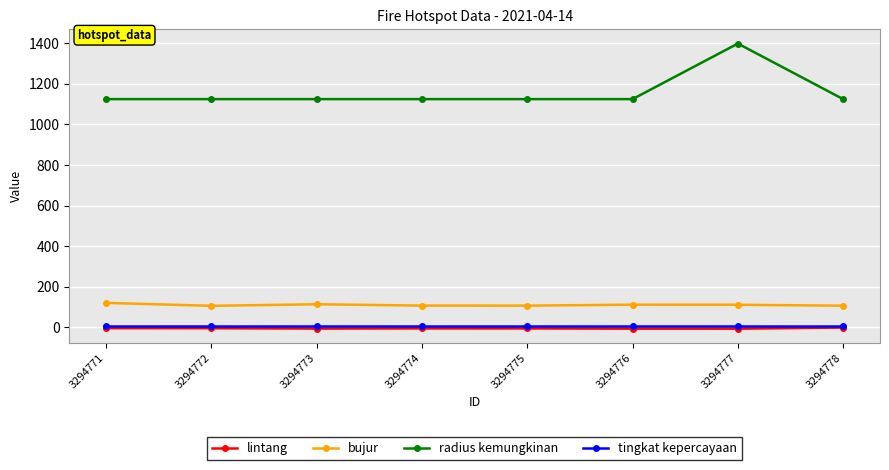

What value does the tingkat kepercayaan series have at 3294773?

8.0